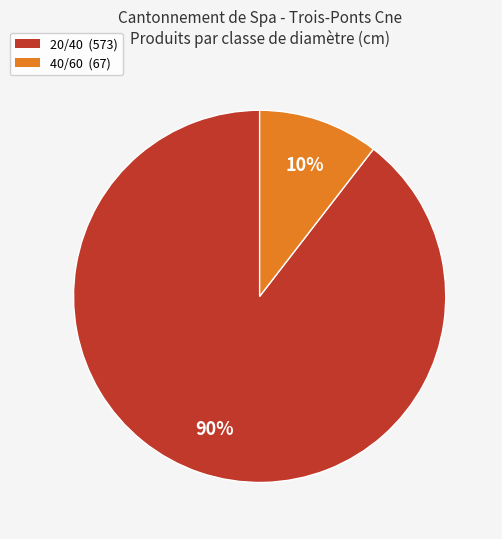

To the nearest percent, what is the average slice percentage?

50%